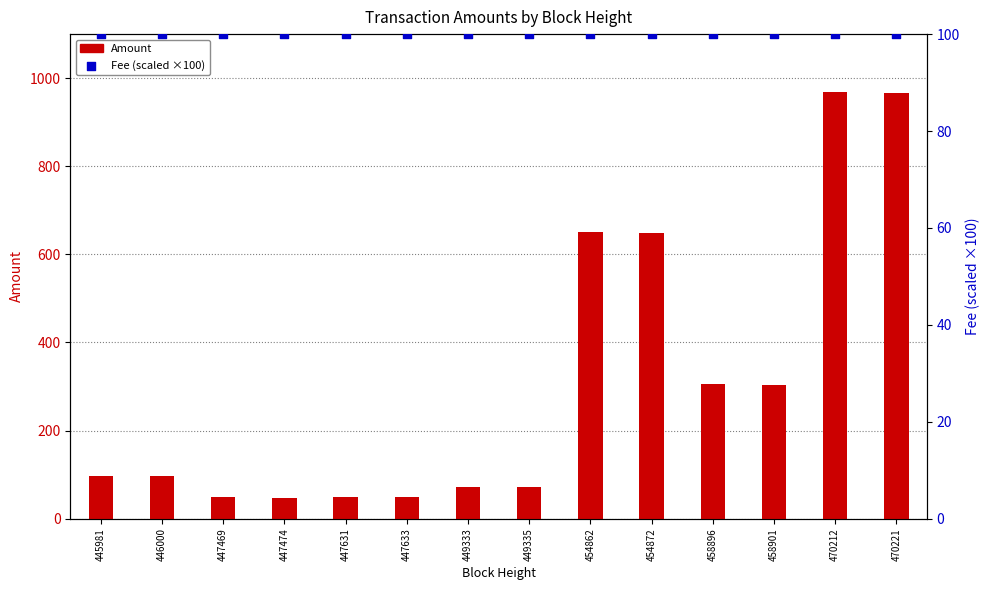

What is the total value across all series at 447633?

149